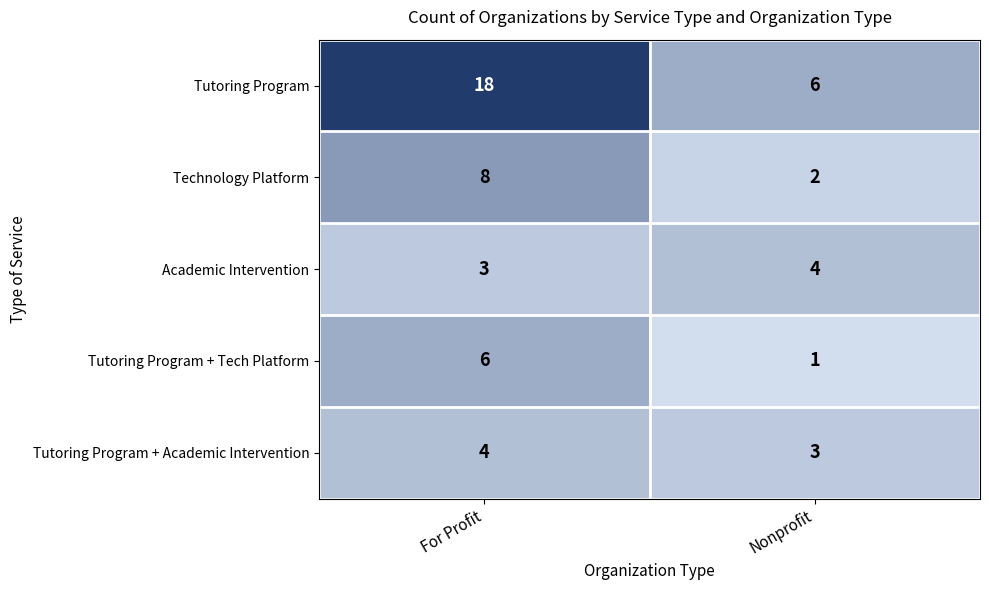

What value does the Academic Intervention series have at Nonprofit?

4